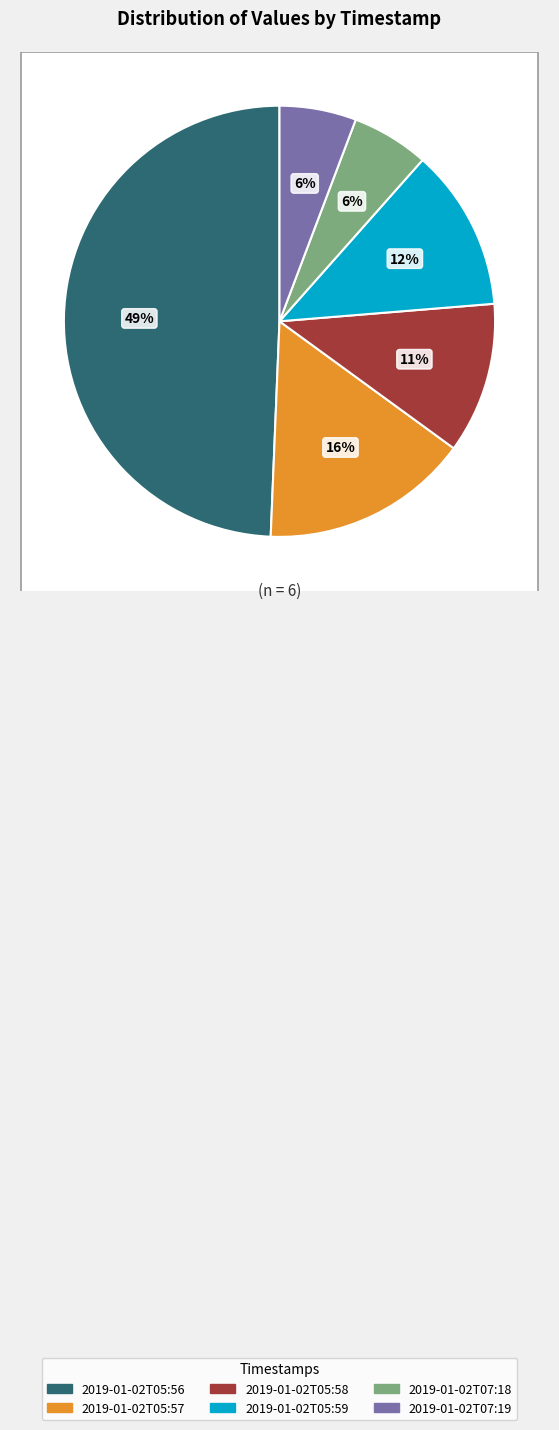

Which slice is the largest?

2019-01-02T05:56